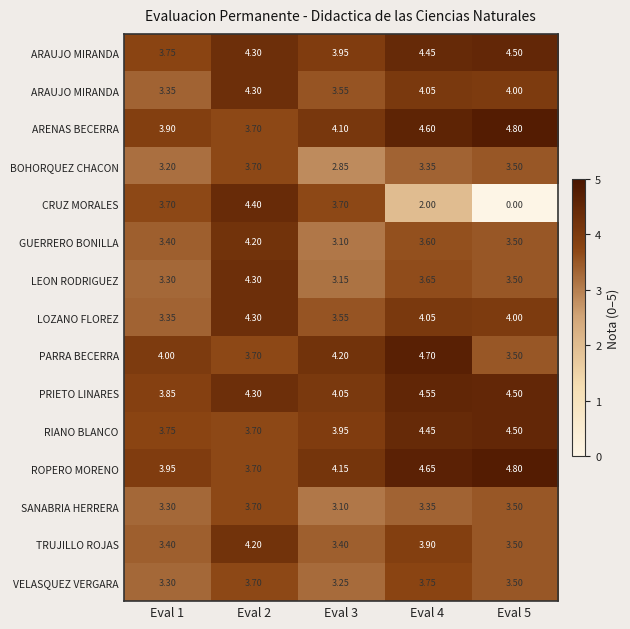

What is the spread (max minus min) of values at Eval 3?

1.4